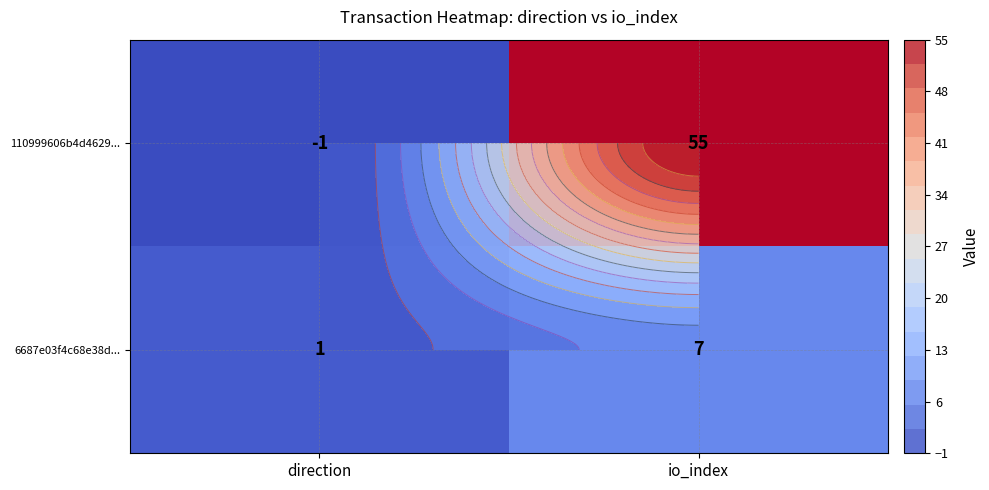

Which label corresponds to the smallest value in the chart?

direction